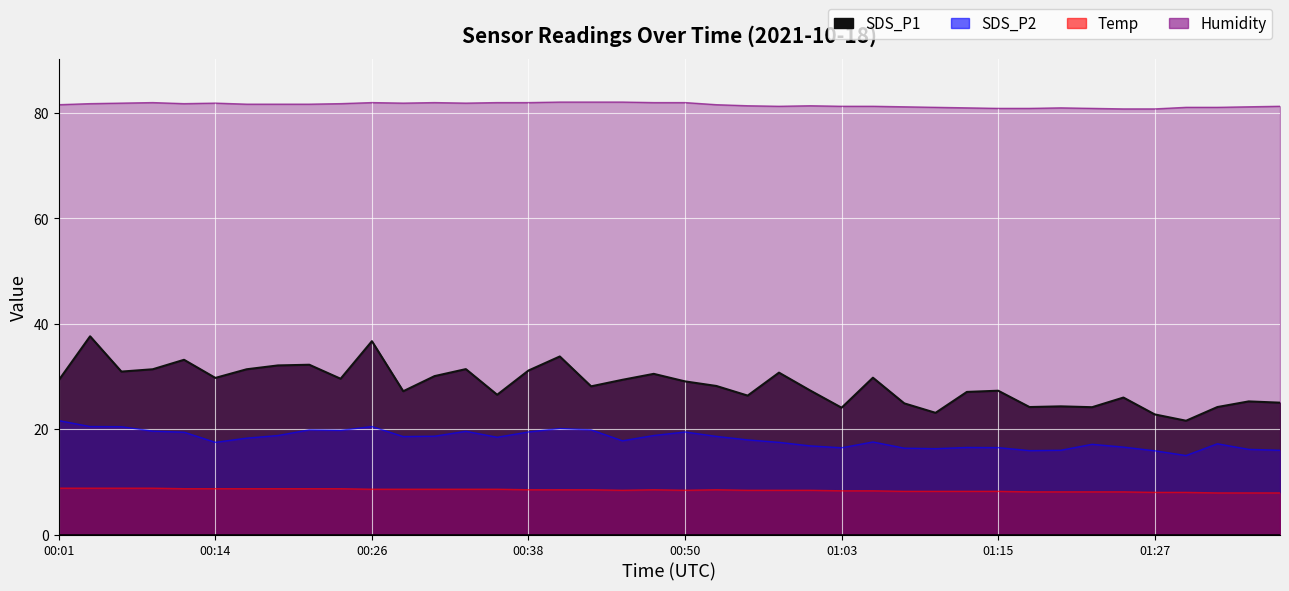

In Temp, how many points are lower than both neighbors (excluding endpoints)?

2